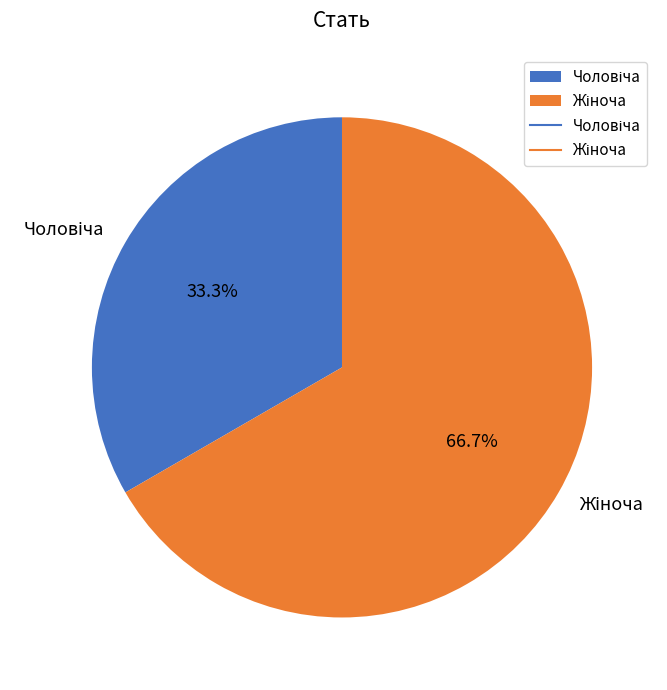

Is there a majority slice in this chart?

Yes